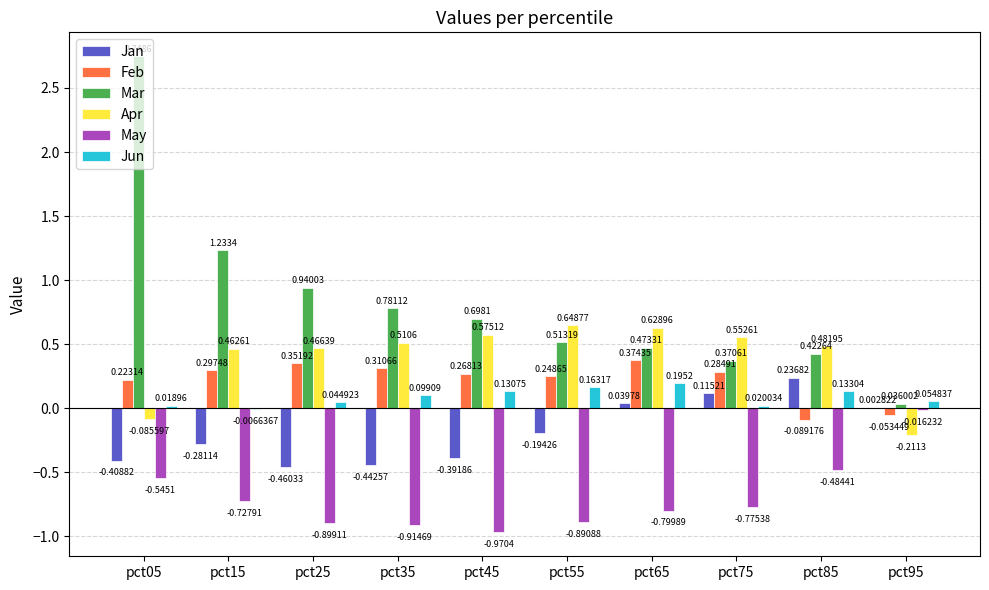

At which category is the sum across all series the highest?

pct05